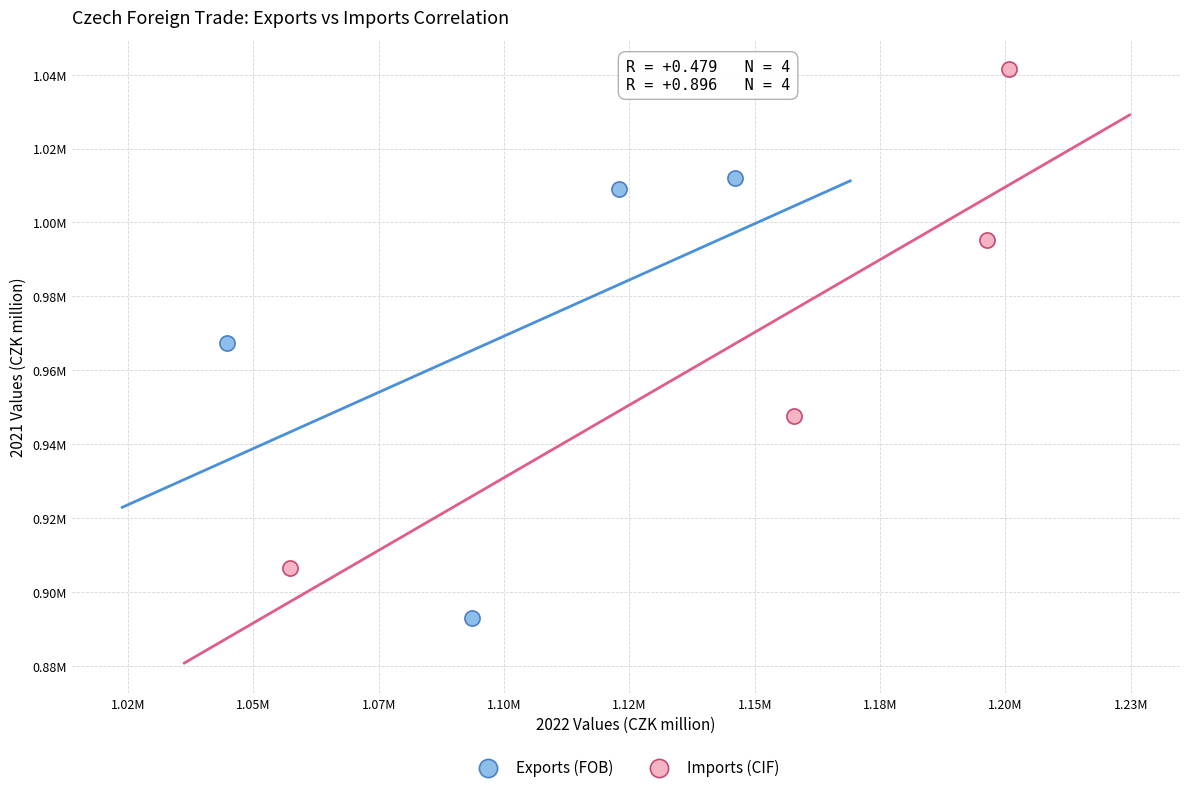

Which series reaches the minimum Y coordinate?

Exports (FOB)